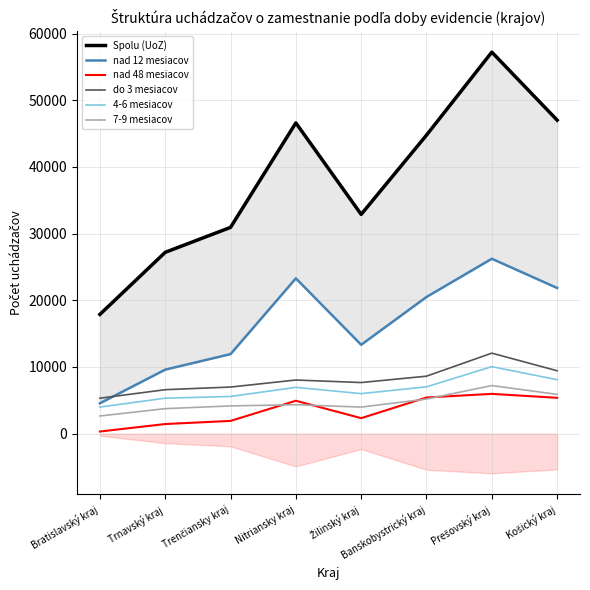

What is the sum of the Spolu (UoZ) values at Nitriansky kraj and Bratislavský kraj?

64495